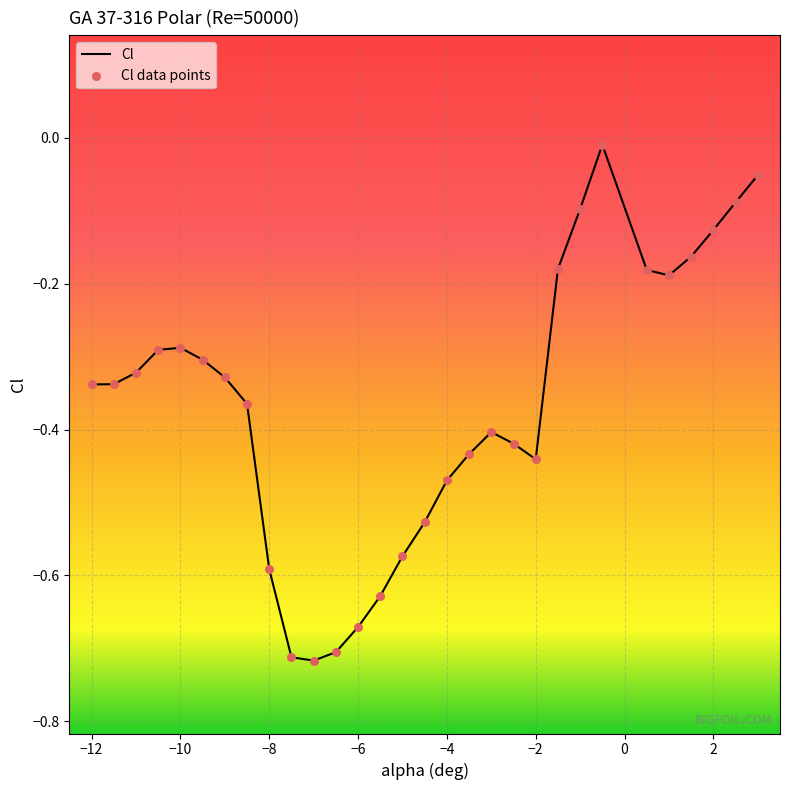

Which series reaches the minimum Y coordinate?

Cl